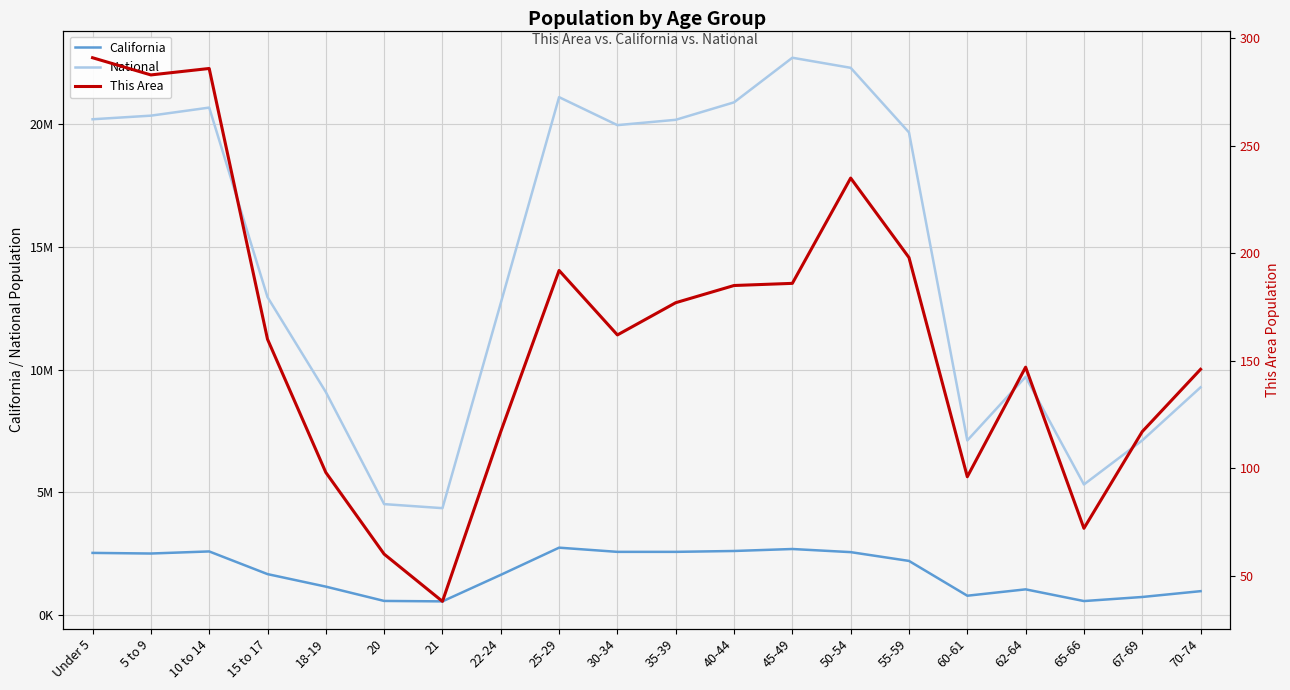

The value of National at 35-39 is 20179642. True or false?

True